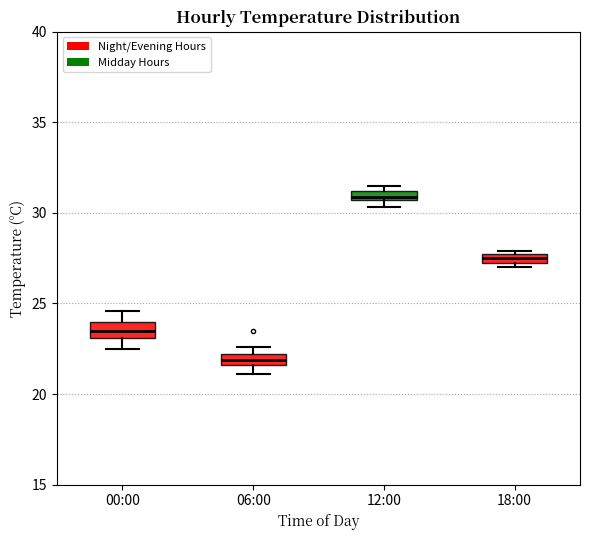

Which box has the highest median line?

12:00